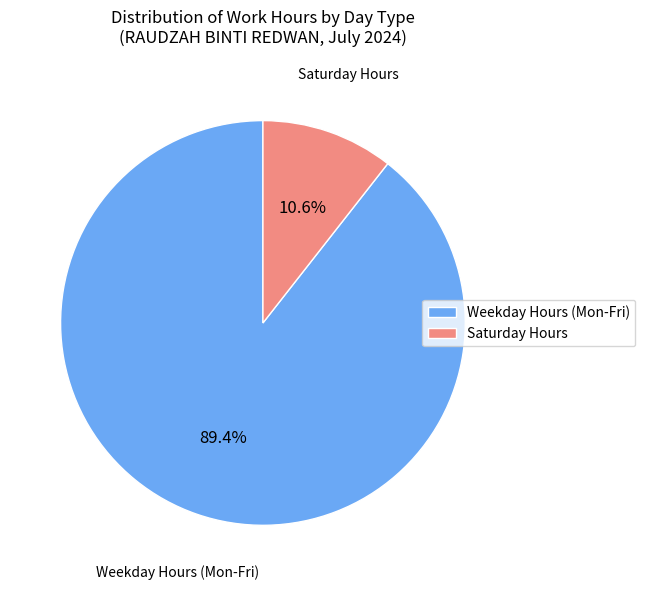

Which has a higher value, Saturday Hours or Weekday Hours (Mon-Fri)?

Weekday Hours (Mon-Fri)